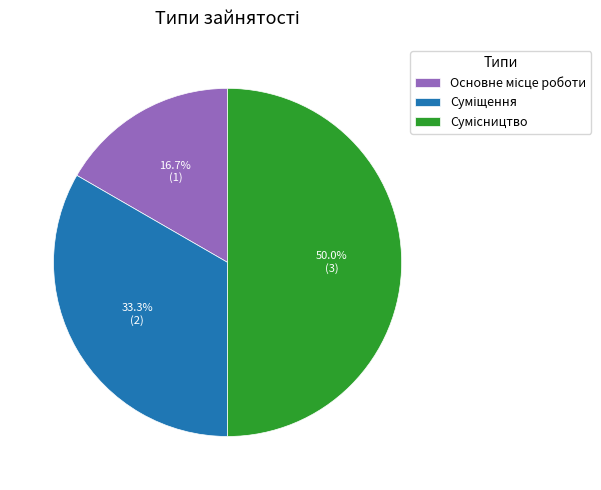

How many segments does this pie chart have?

3